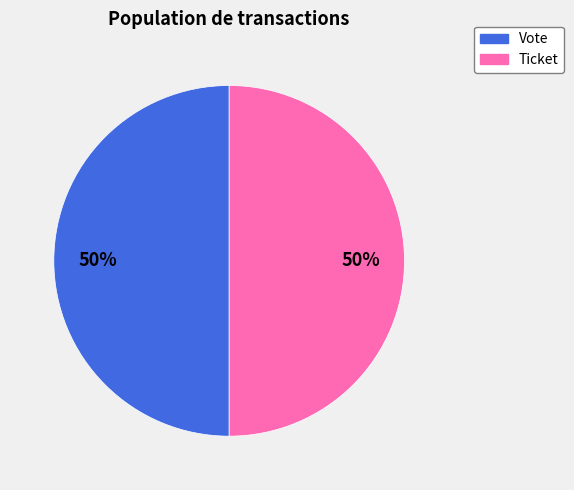

What is the ratio of the value at Vote to the value at Ticket?

1.0